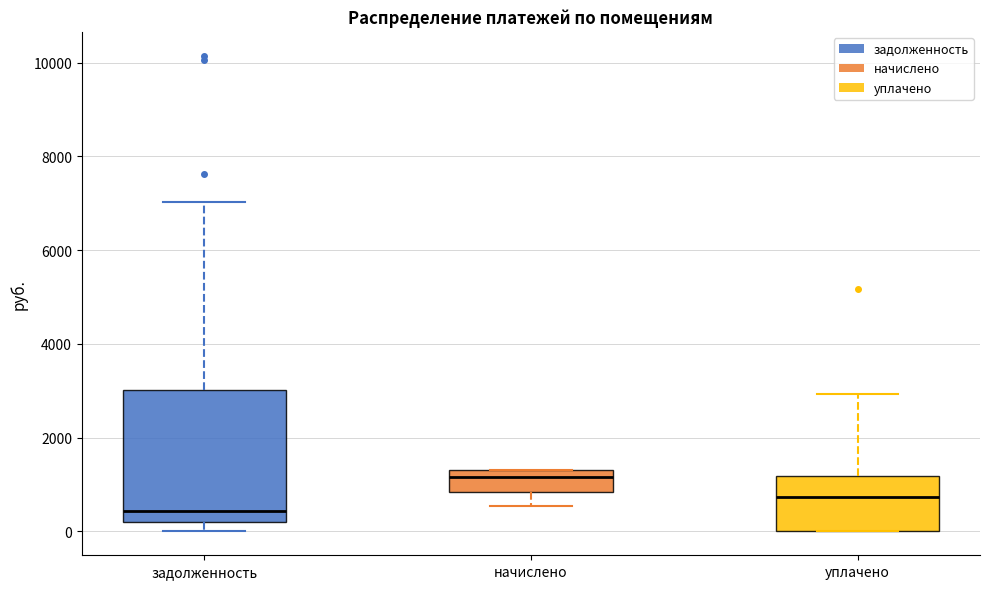

Which box's median line is the highest?

начислено